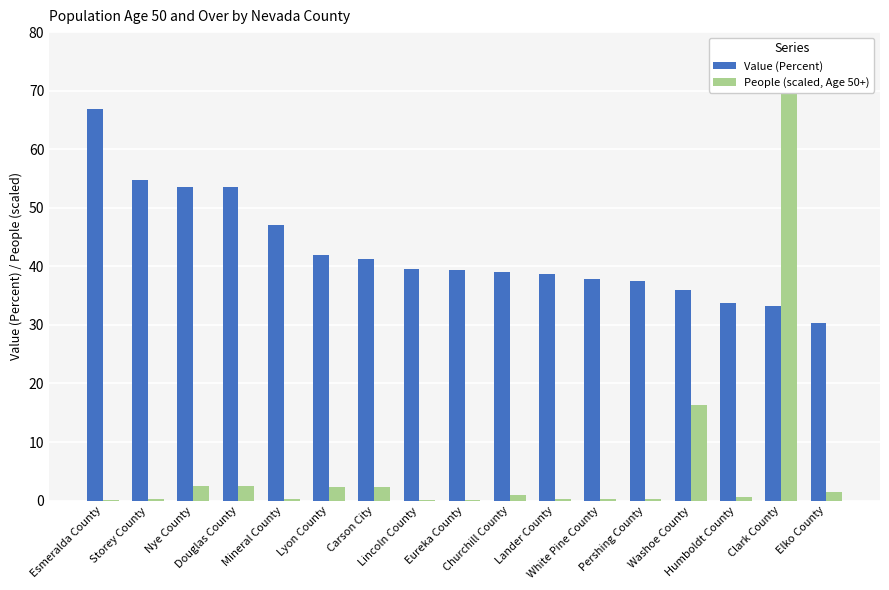

What value does the Value (Percent) series have at White Pine County?

37.9